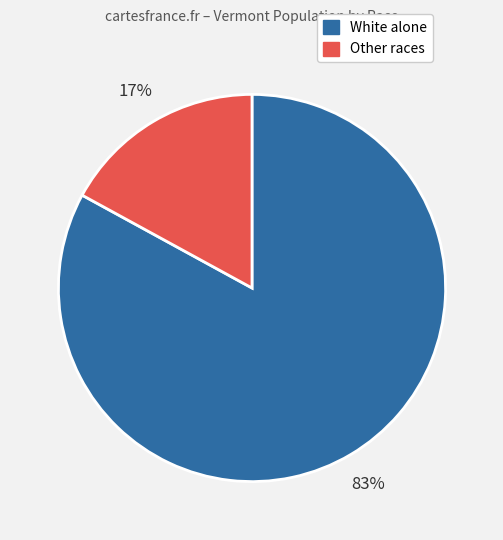

Count the number of slices in the pie.

2